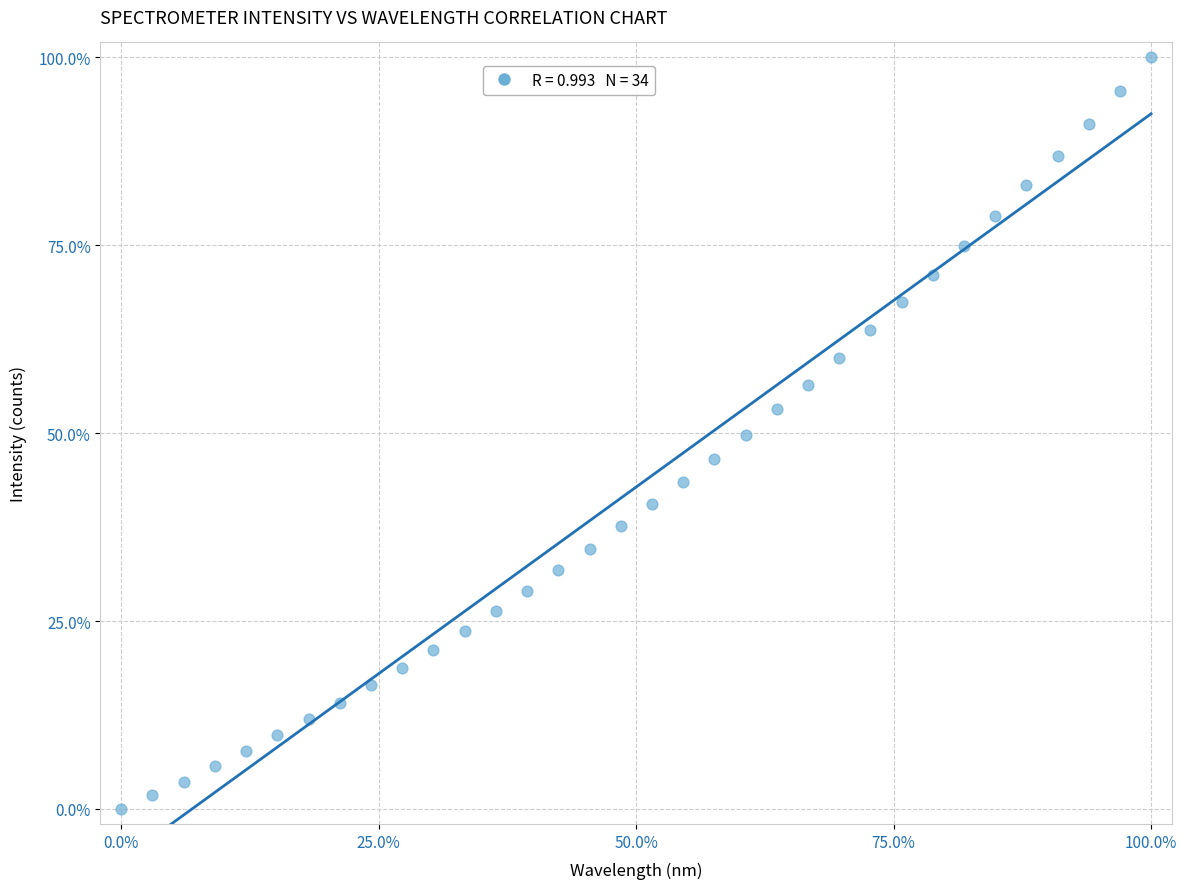

What is the range of X values (max minus min)?

100.0